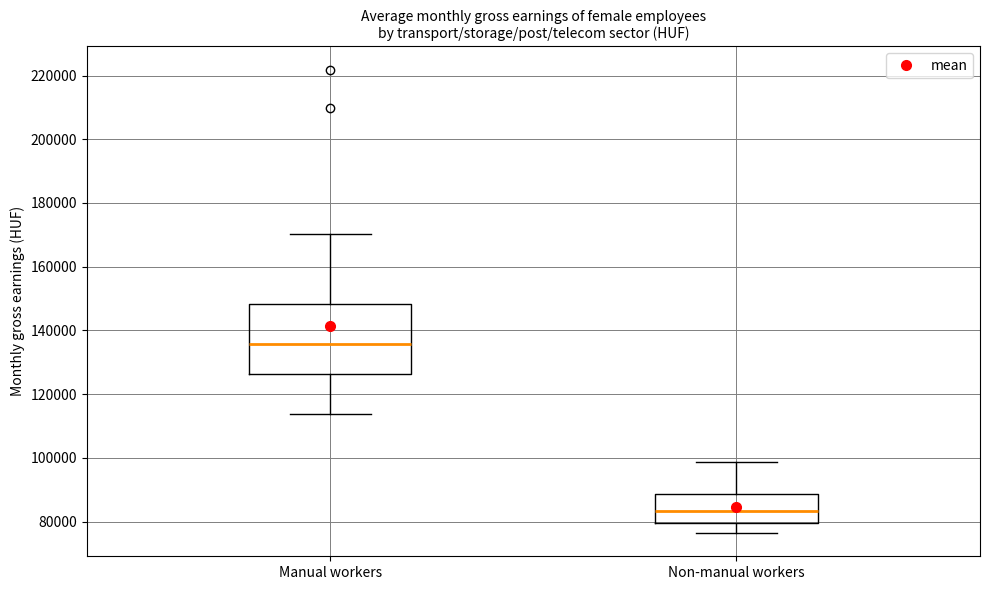

Which box's median line is the lowest?

Non-manual workers